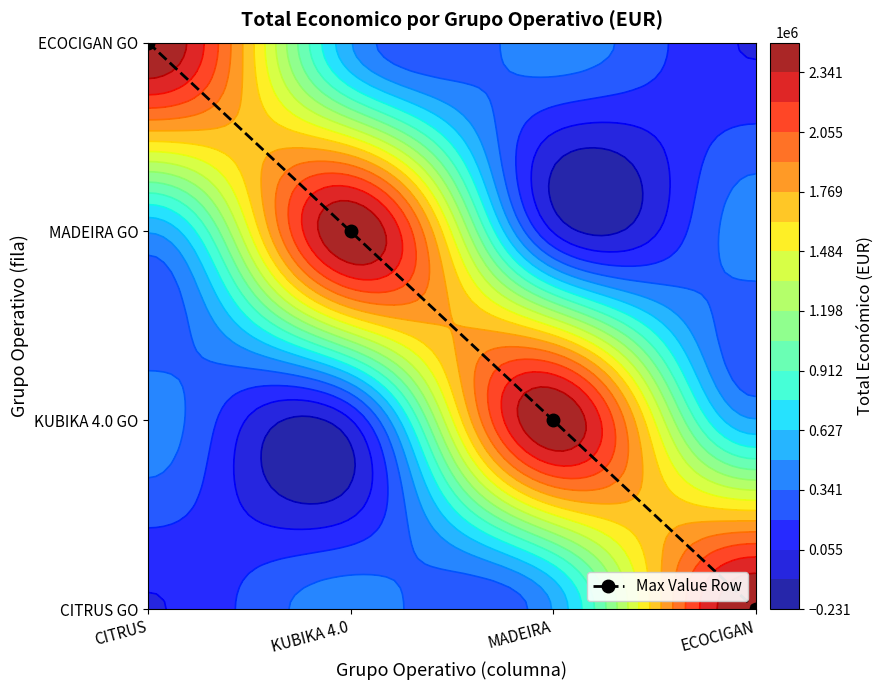

Count the number of categories in the chart.

4